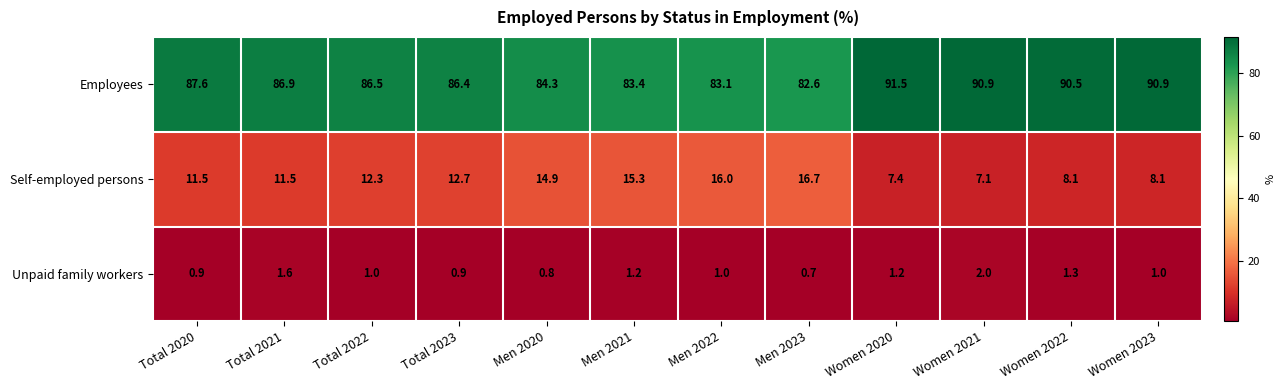

What is the sum of the Employees values at Men 2023 and Women 2020?

174.1